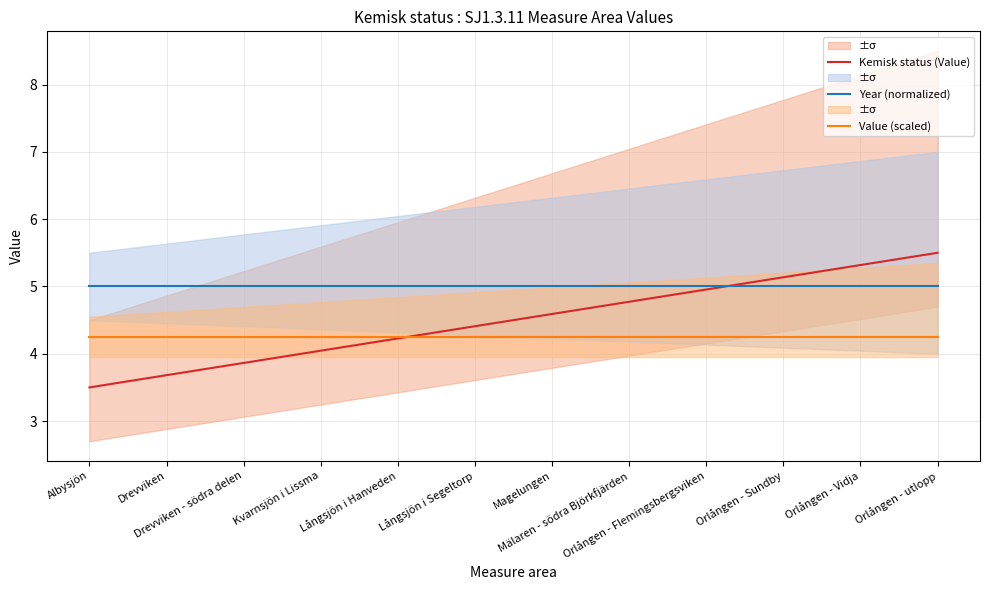

How many categories are shown in the chart?

12